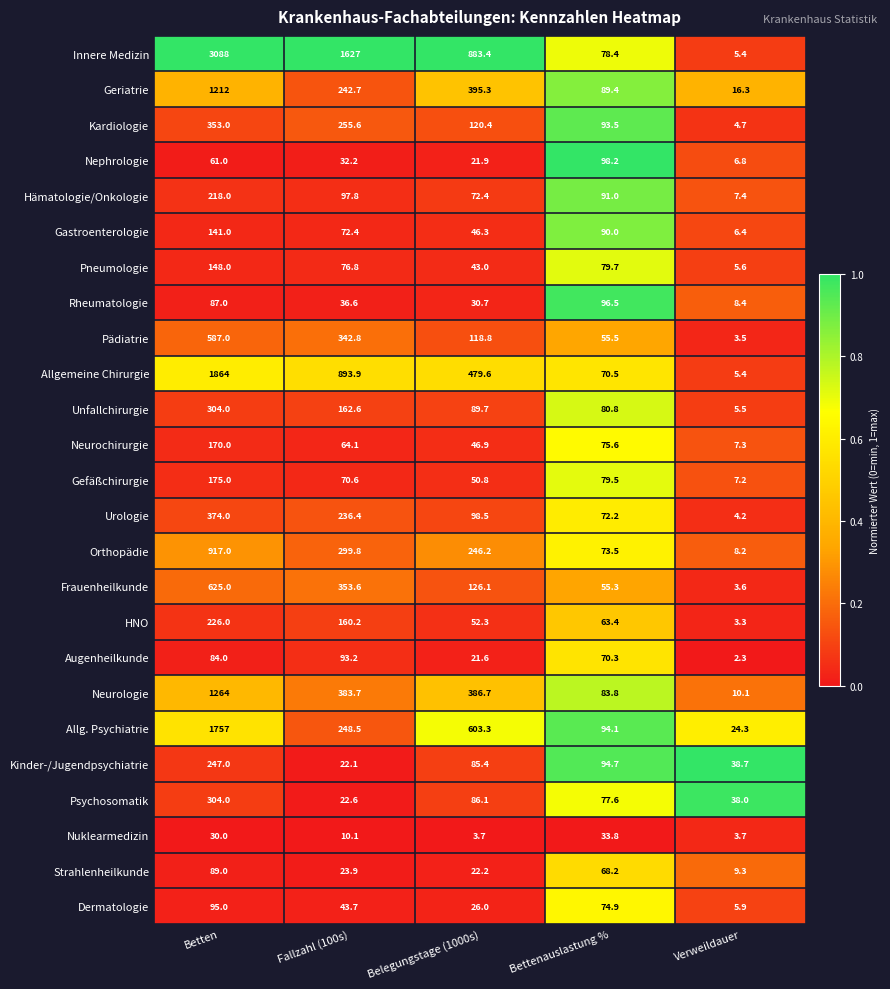

At Belegungstage (1000s), list the series in order from smallest to largest.

Nuklearmedizin, Augenheilkunde, Nephrologie, Strahlenheilkunde, Dermatologie, Rheumatologie, Pneumologie, Gastroenterologie, Neurochirurgie, Gefäßchirurgie, HNO, Hämatologie/Onkologie, Kinder-/Jugendpsychiatrie, Psychosomatik, Unfallchirurgie, Urologie, Pädiatrie, Kardiologie, Frauenheilkunde, Orthopädie, Neurologie, Geriatrie, Allgemeine Chirurgie, Allg. Psychiatrie, Innere Medizin